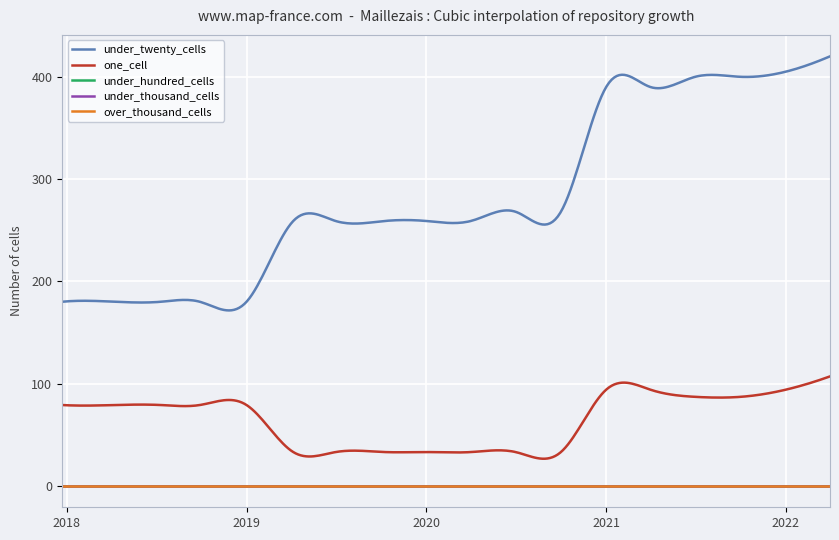

Reading right to left, extract all data points from this chart.

under_twenty_cells: 420	405	400	400	390	390	268	268	259	259	259	259	259	180	180	180	180	180
one_cell: 107	94	87	87	94	94	33	33	33	33	33	33	33	79	79	79	79	79
under_hundred_cells: 0	0	0	0	0	0	0	0	0	0	0	0	0	0	0	0	0	0
under_thousand_cells: 0	0	0	0	0	0	0	0	0	0	0	0	0	0	0	0	0	0
over_thousand_cells: 0	0	0	0	0	0	0	0	0	0	0	0	0	0	0	0	0	0